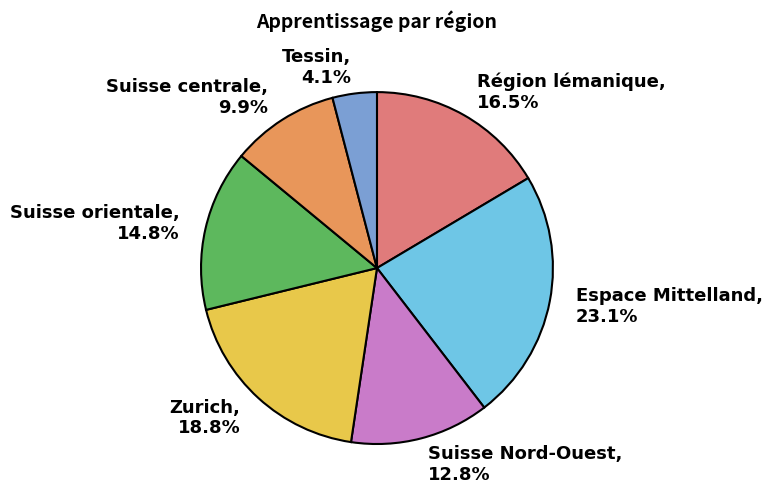

Which has a higher value, Suisse orientale or Région lémanique?

Région lémanique